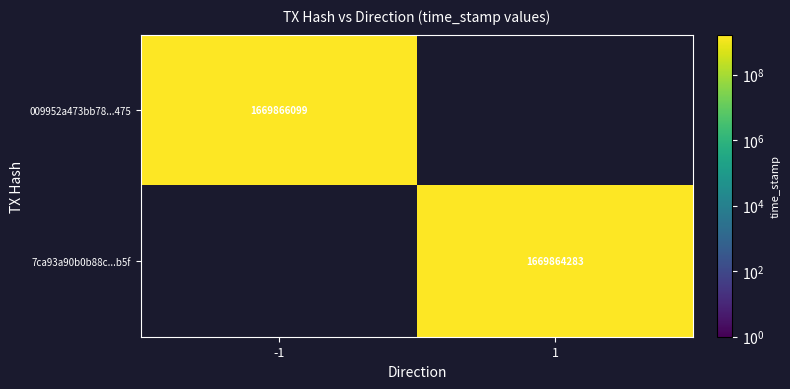

Is it true that 009952a473bb78...475 equals 1669866099 at -1?

True